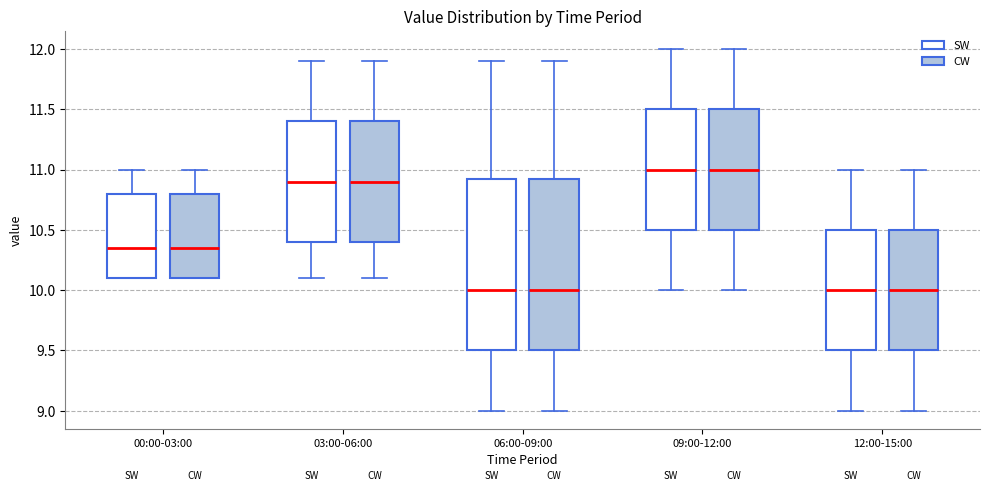

Where is the upper edge of the box for 12:00-15:00 (SW) on the y-axis? The values are not printed on the chart, so give them approximately, as read against the axis.

10.50